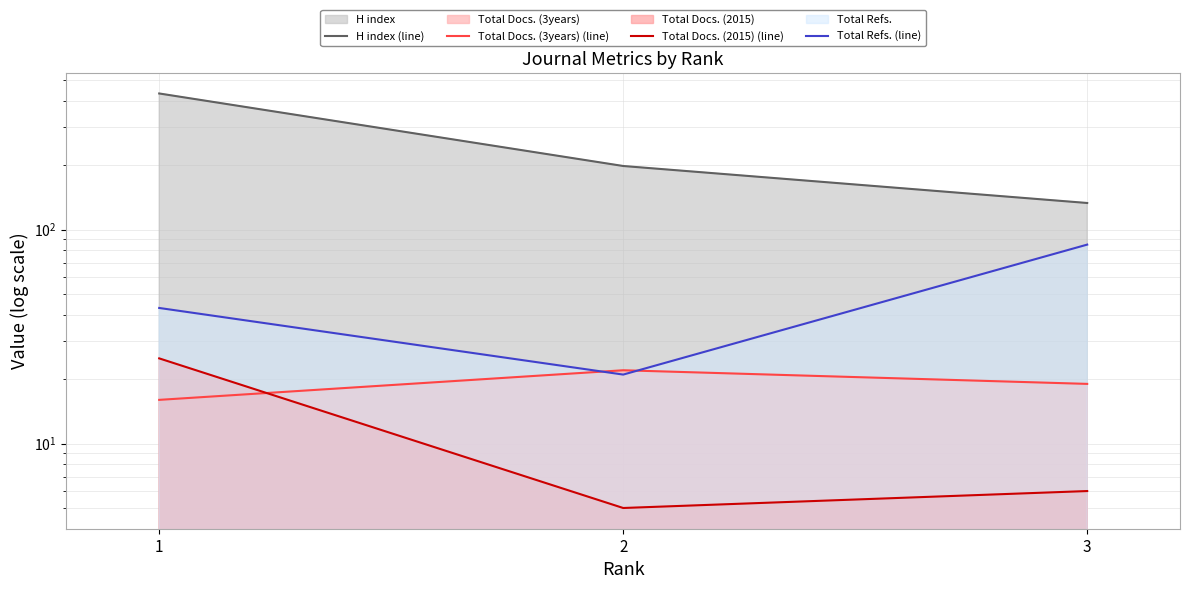

Reading right to left, transcribe all the data shown in this chart.

H index (line): 3=133	2=198	1=432
Total Docs. (3years) (line): 3=19	2=22	1=16
Total Docs. (2015) (line): 3=6	2=5	1=25
Total Refs. (line): 3=85	2=21	1=43